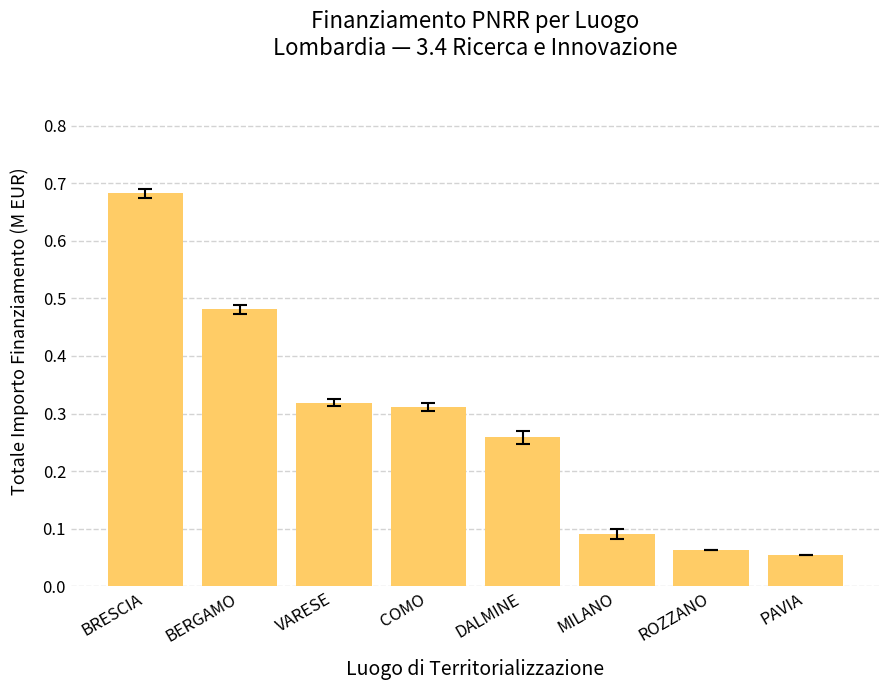

What is the difference between the maximum and minimum values?

0.6